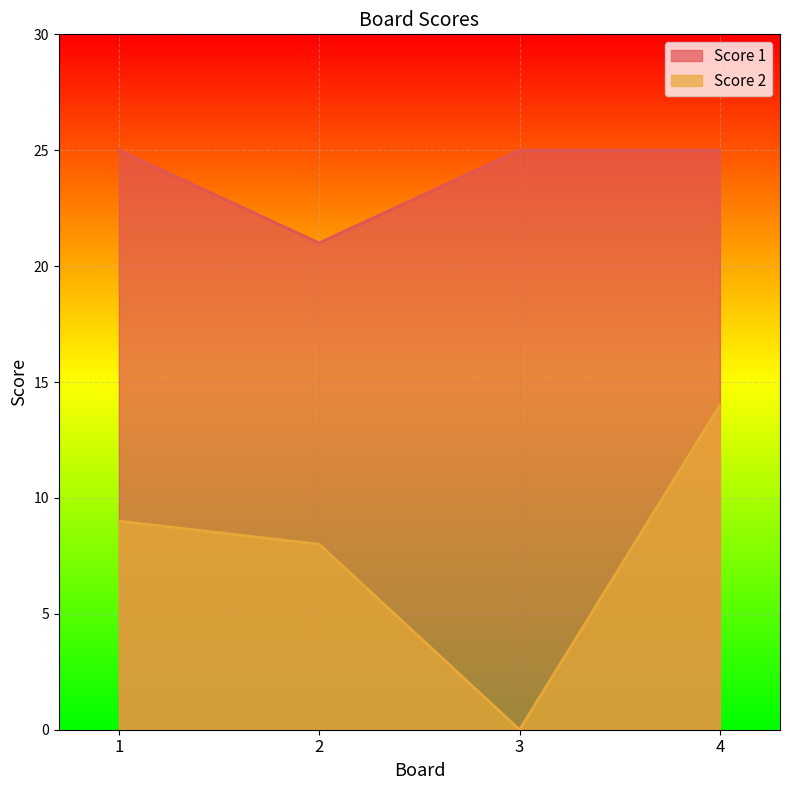

What is the spread (max minus min) of values at 1?

16